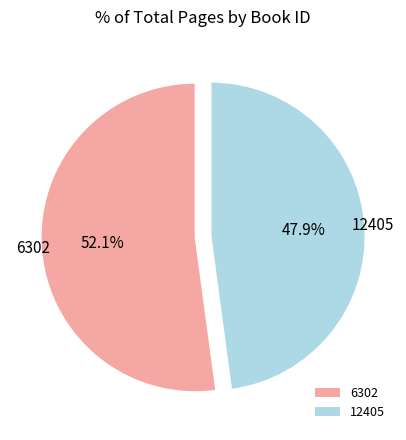

What percentage is NOT represented by 6302?

47.9%